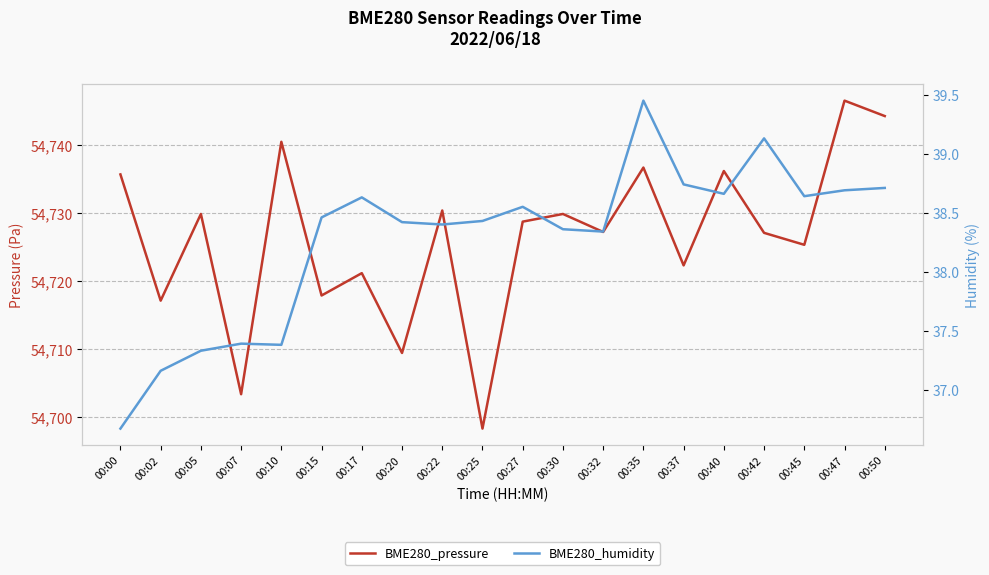

What is the highest value of the BME280_humidity series?

39.5